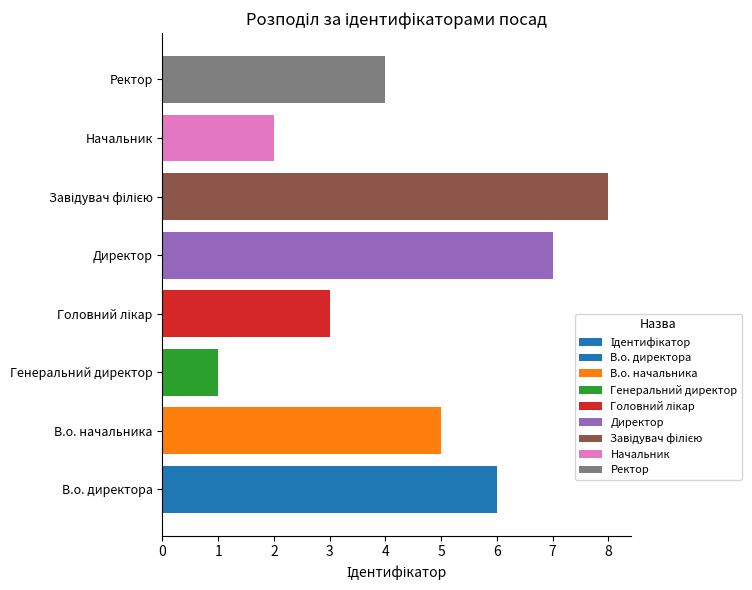

What is the difference between the maximum and minimum values?

7